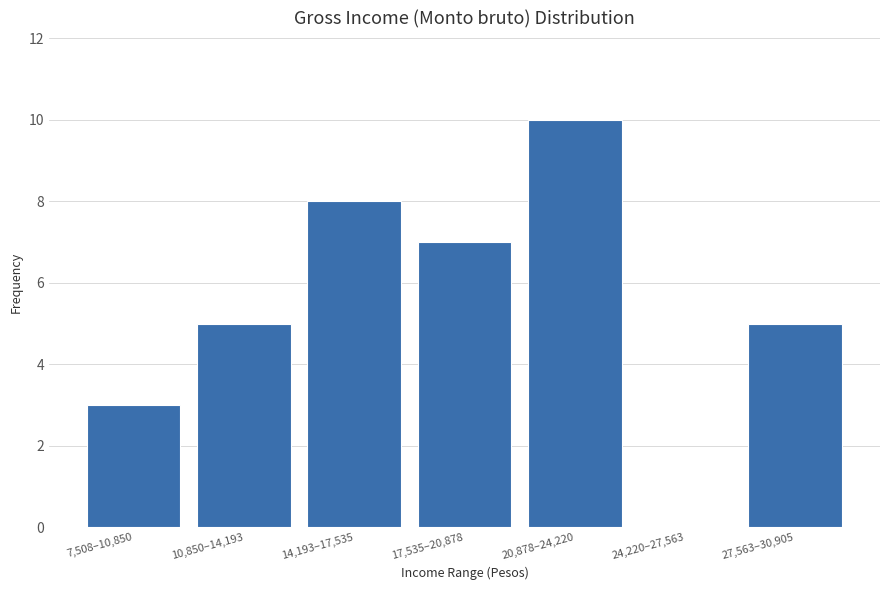

Reading right to left, extract all data points from this chart.

27,563–30,905=5	24,220–27,563=0	20,878–24,220=10	17,535–20,878=7	14,193–17,535=8	10,850–14,193=5	7,508–10,850=3